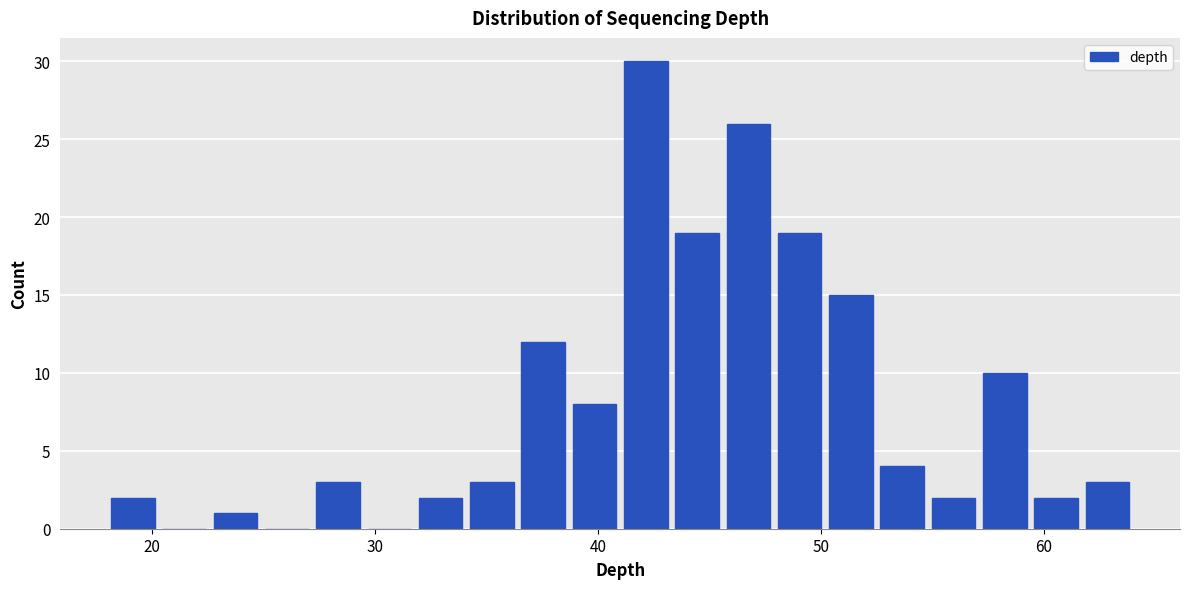

Around what value on the x-axis is the tallest bar? Give the approximate position of its centre, as read against the axis.

42